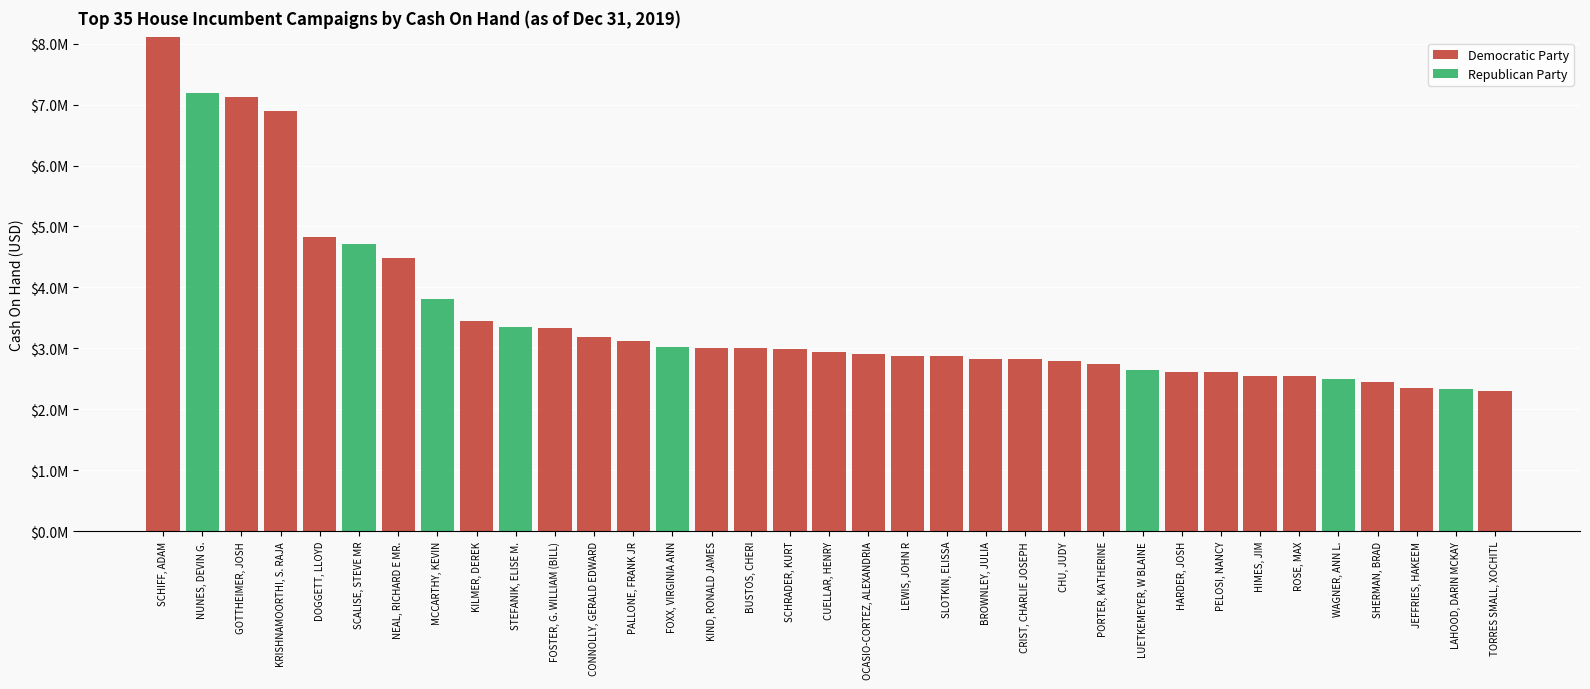

Does the chart contain stacked bars?

Yes